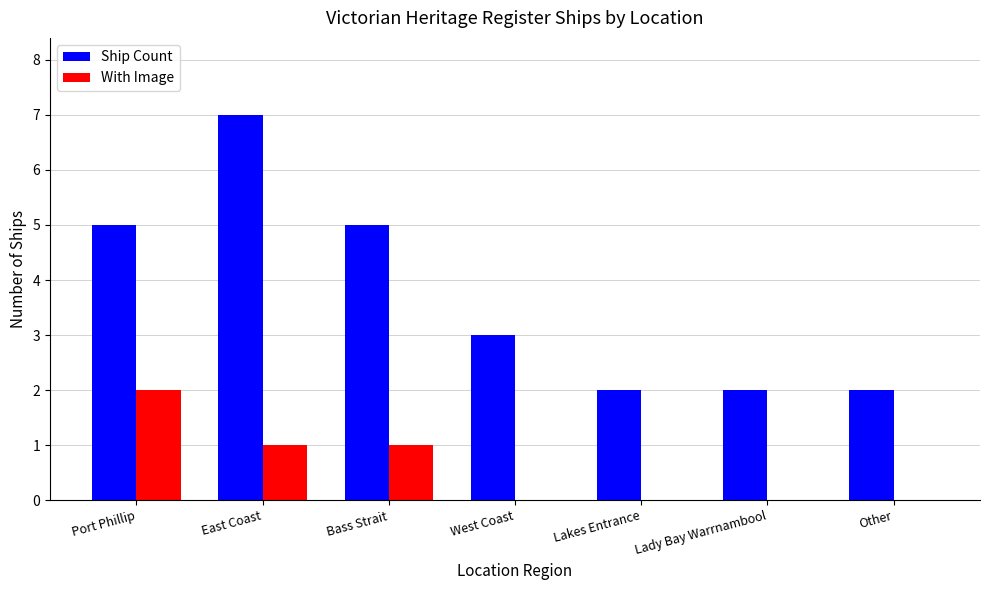

Reading left to right, extract all data points from this chart.

Ship Count: 5	7	5	3	2	2	2
With Image: 2	1	1	0	0	0	0